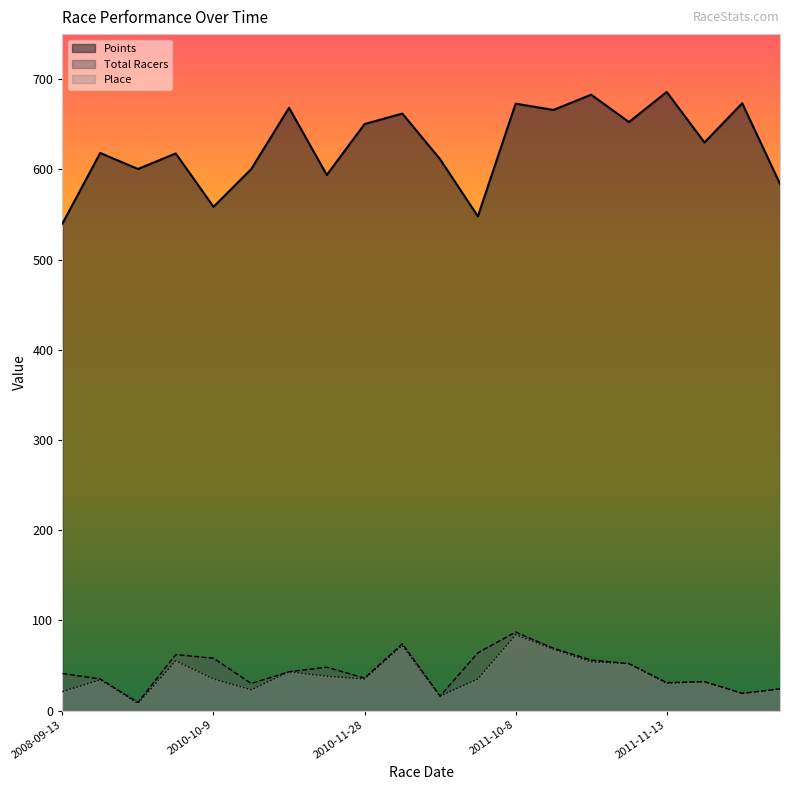

What is the sum of all Points values?

12515.9